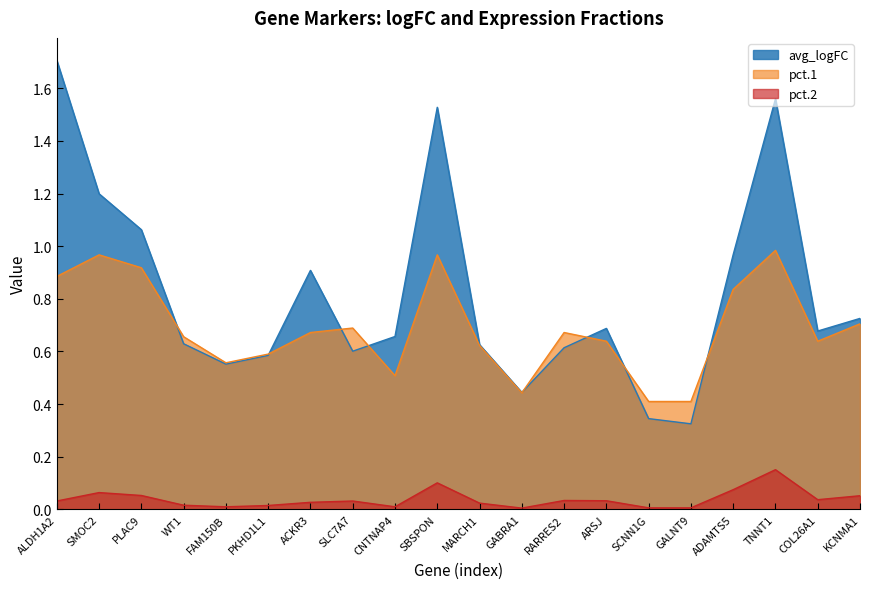

What is the highest value of the pct.1 series?

1.0